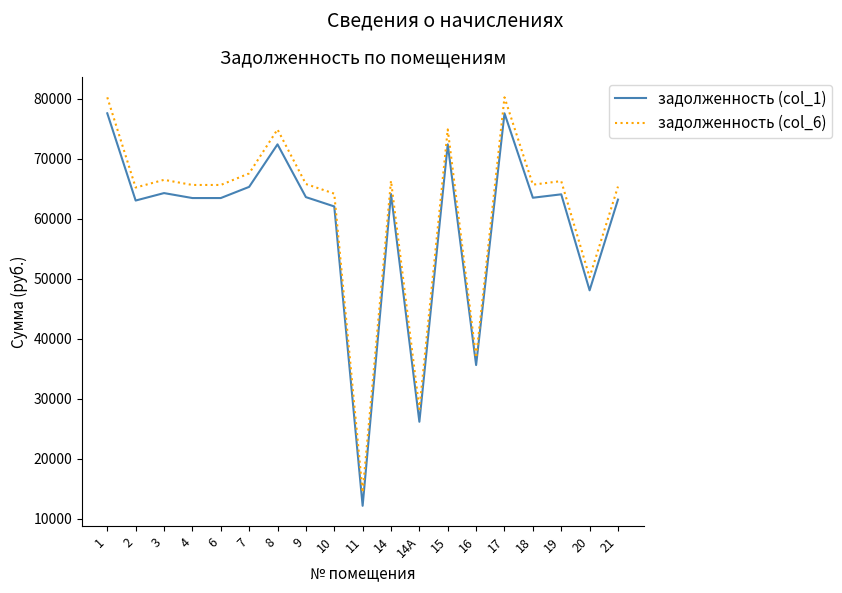

True or false: задолженность (col_6) has more than 2 points higher than both neighbors.

True